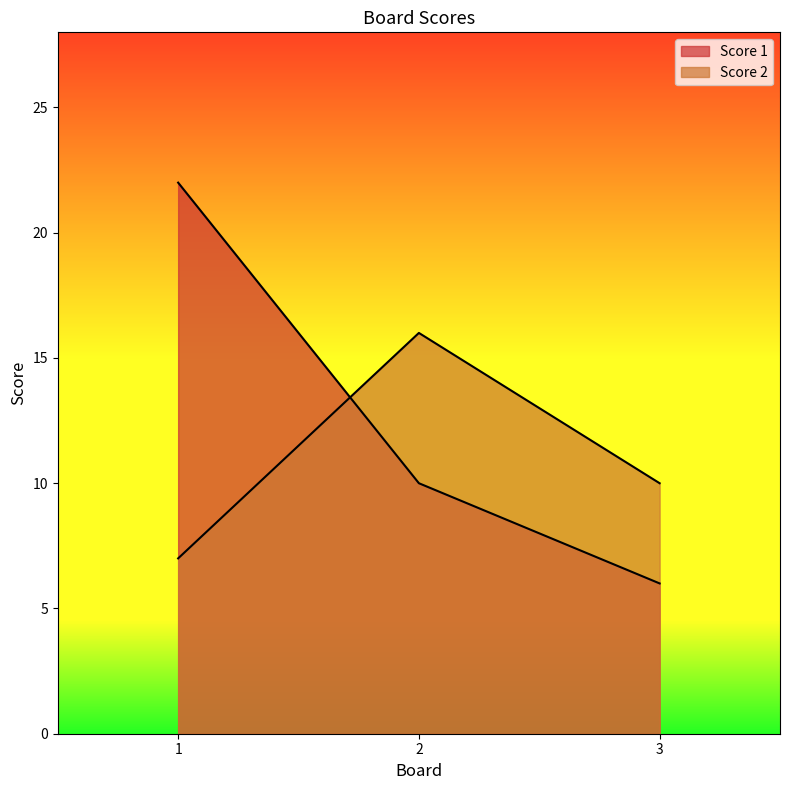

What is the lowest value of the Score 1 series?

6